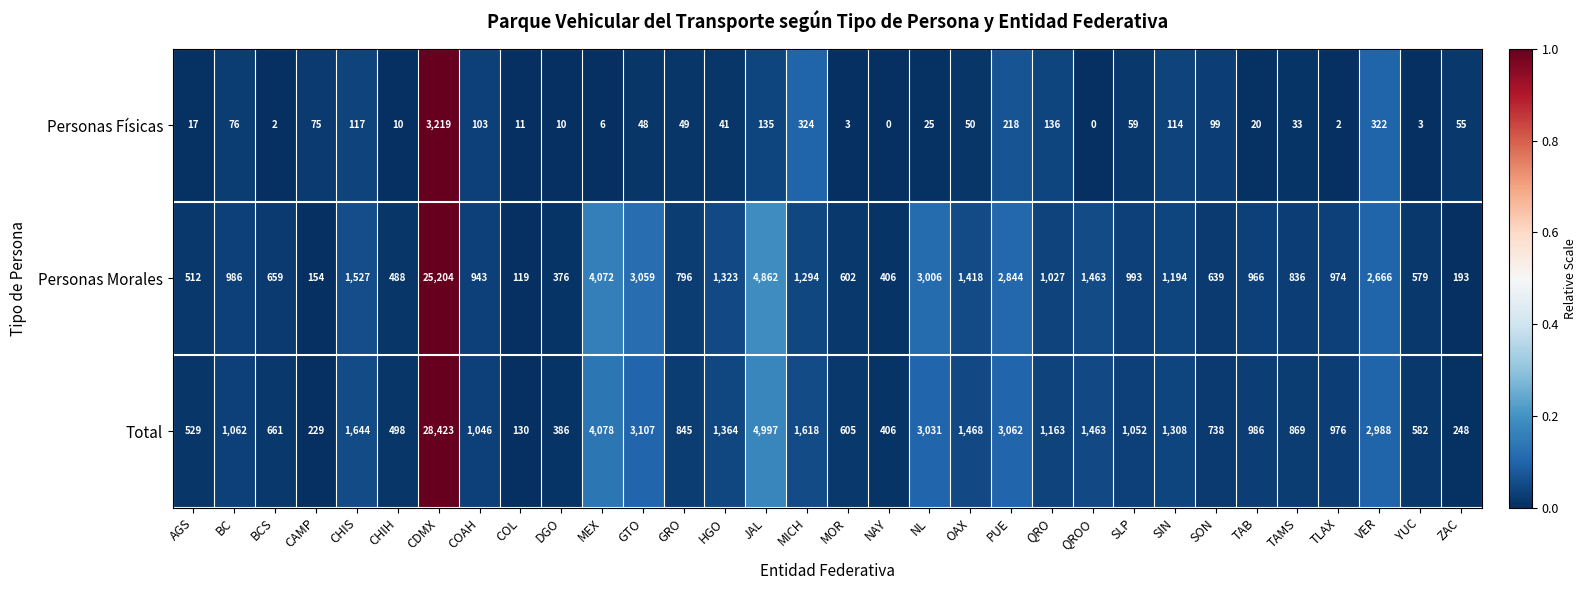

Which series has the widest spread of values?

Total